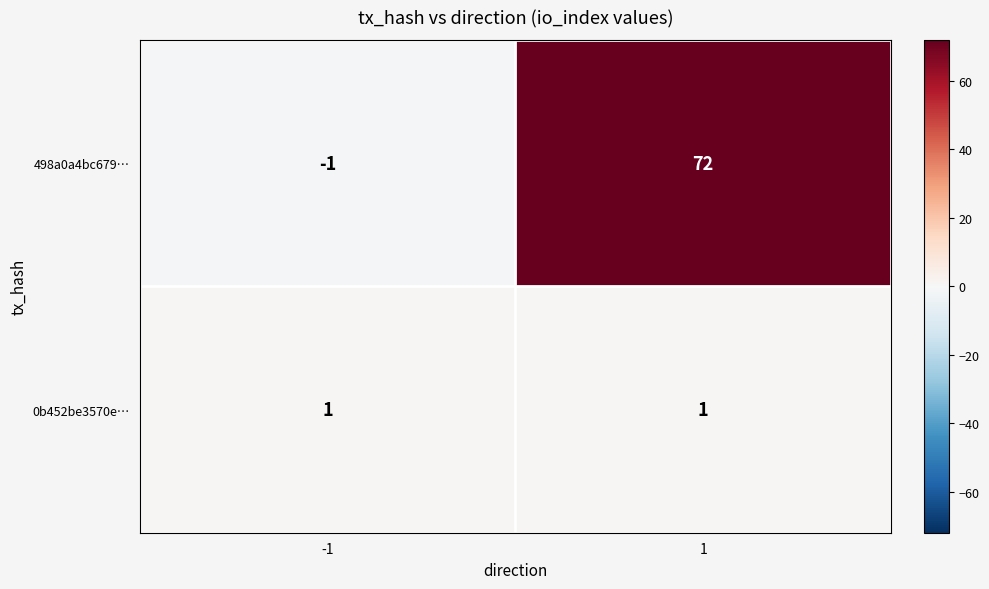

Is the value of 498a0a4bc679… at 1 greater than the value of 0b452be3570e… at 1?

Yes